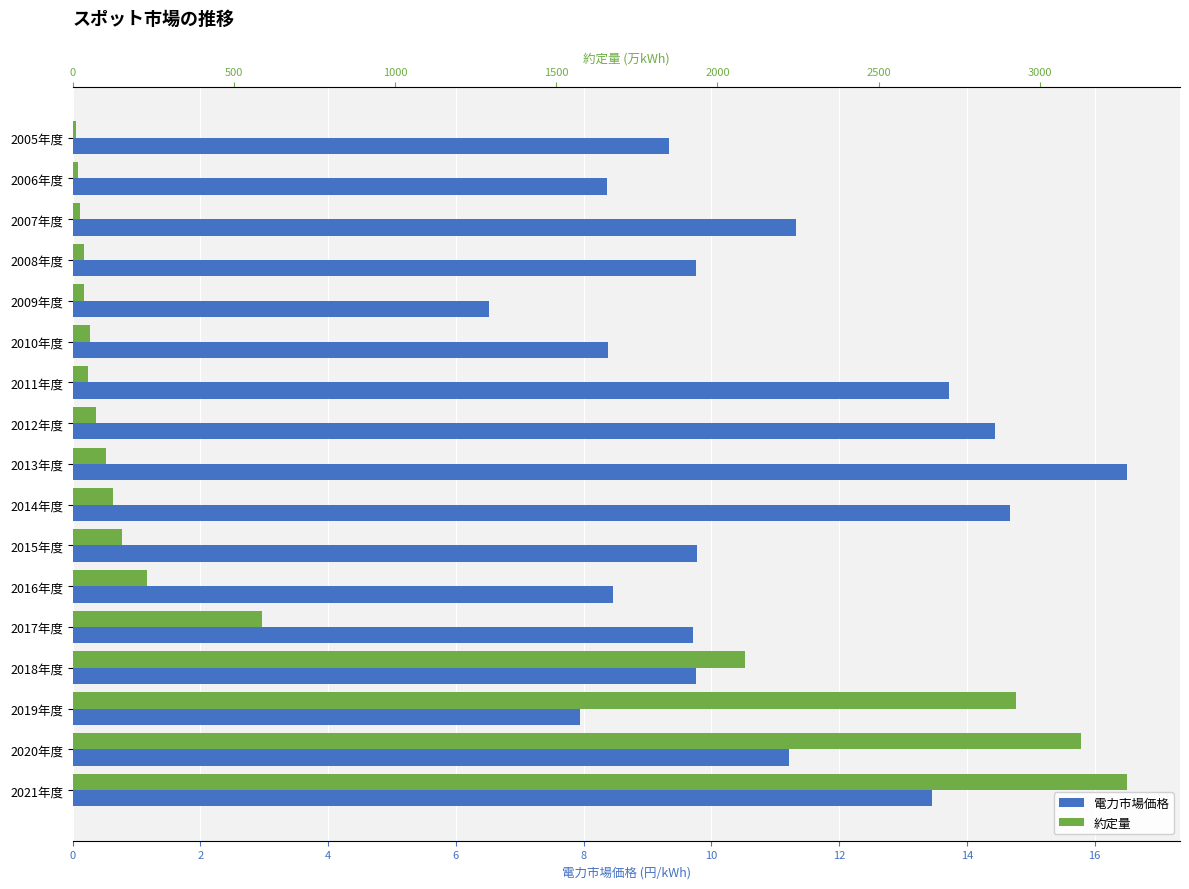

How many groups of bars are there?

17